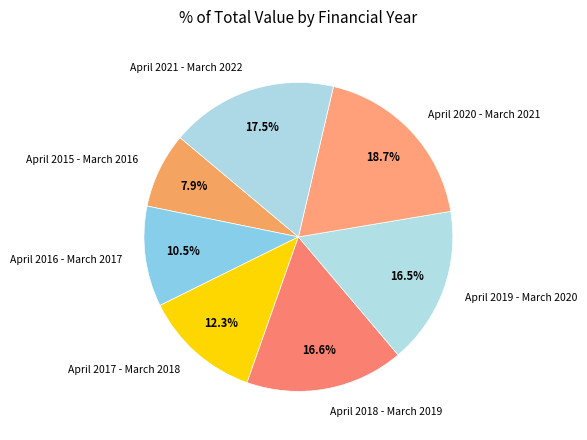

Approximately how many times larger is the value at April 2021 - March 2022 compared to April 2017 - March 2018?

1.4